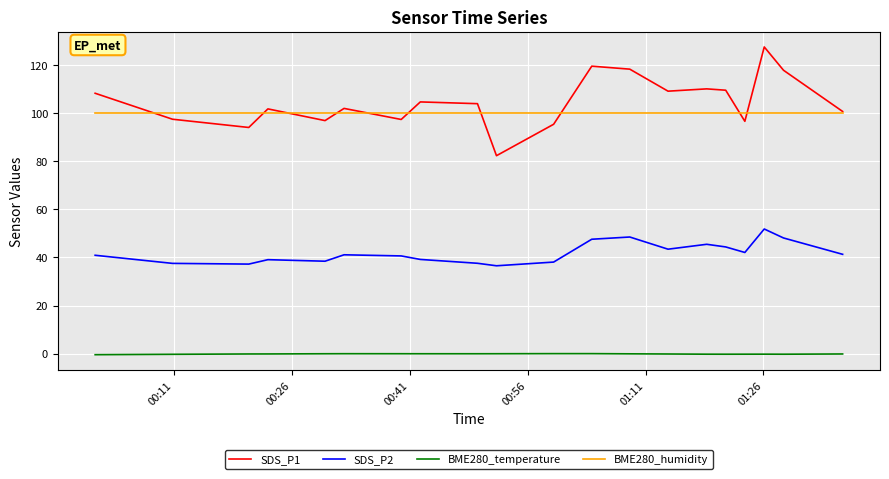

What is the greatest value displayed?

127.6